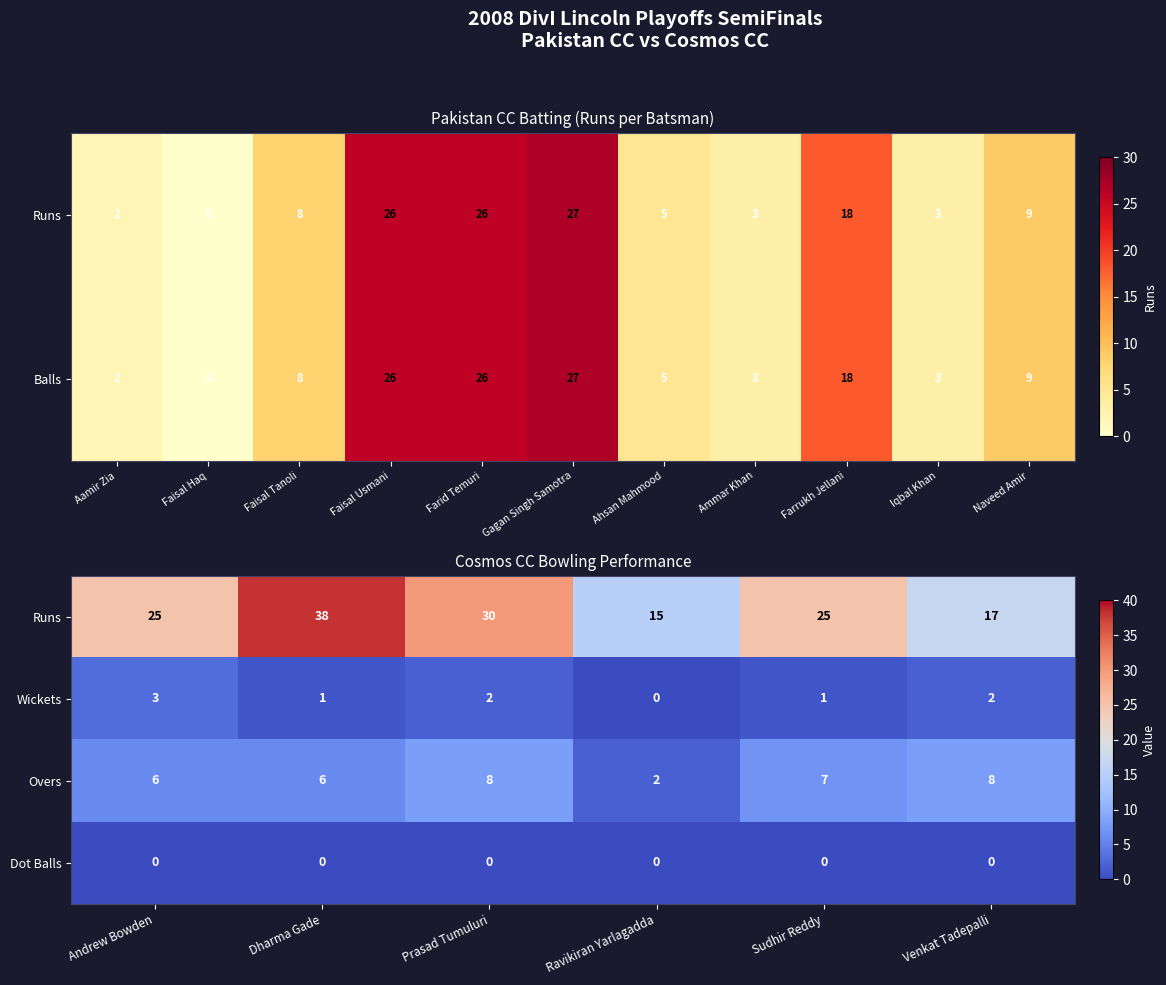

The value of Wickets at Sudhir Reddy is 2. True or false?

False